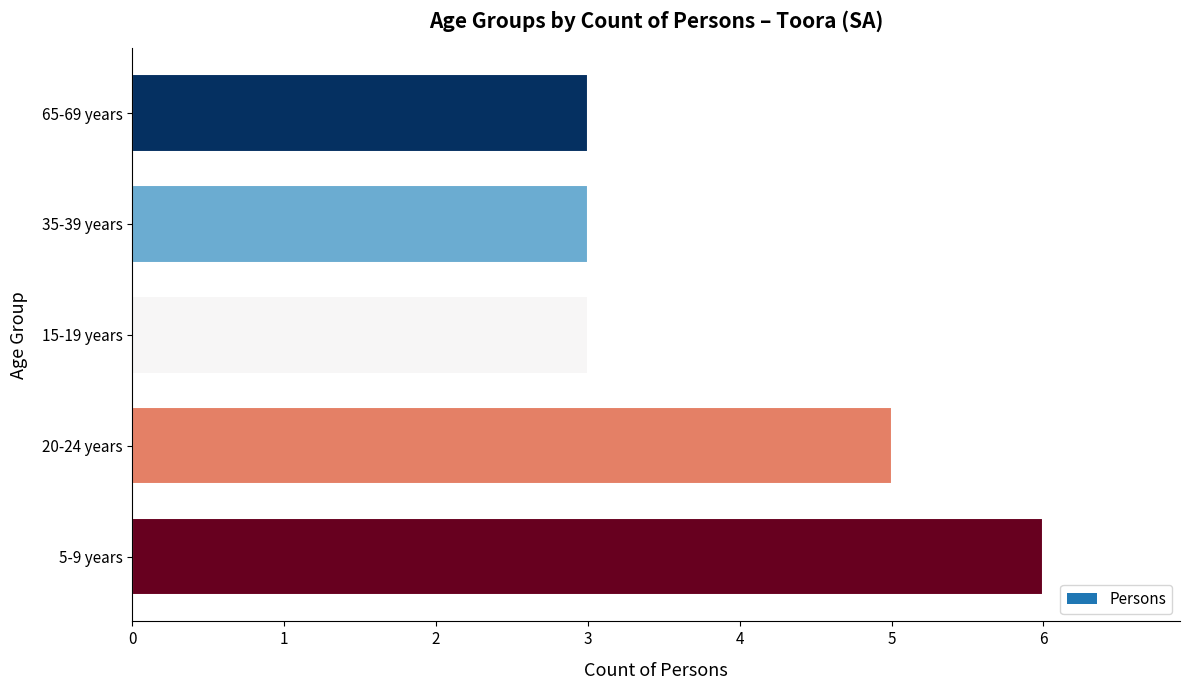

The value at 65-69 years is 3. True or false?

True